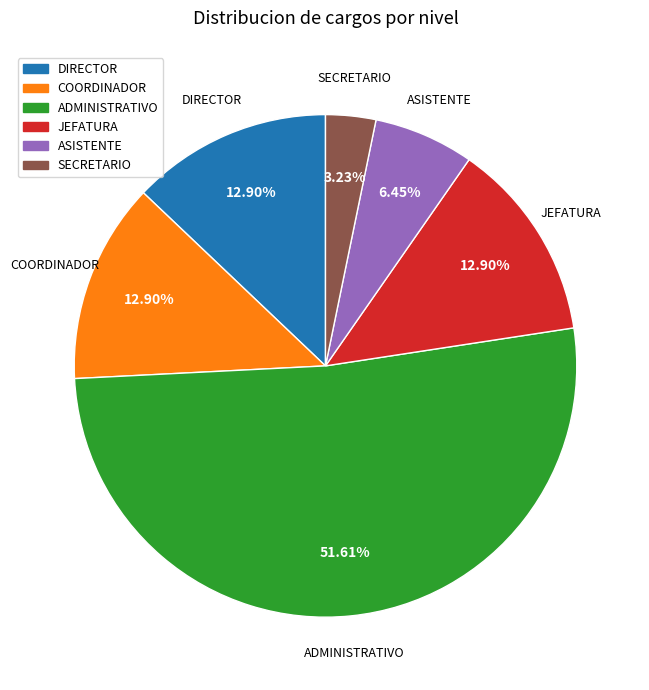

Combined, do SECRETARIO and ASISTENTE account for over 50%?

No